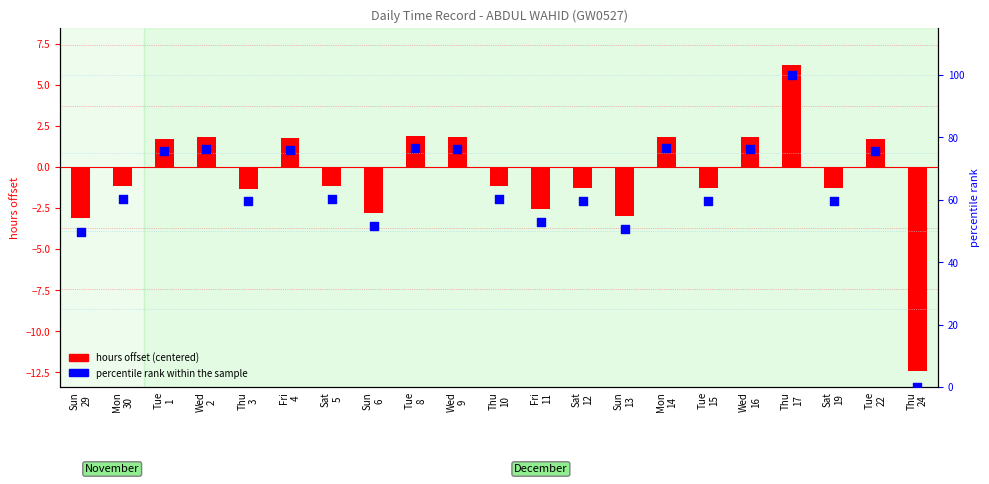

At which category is the sum across all series the highest?

Thu
17